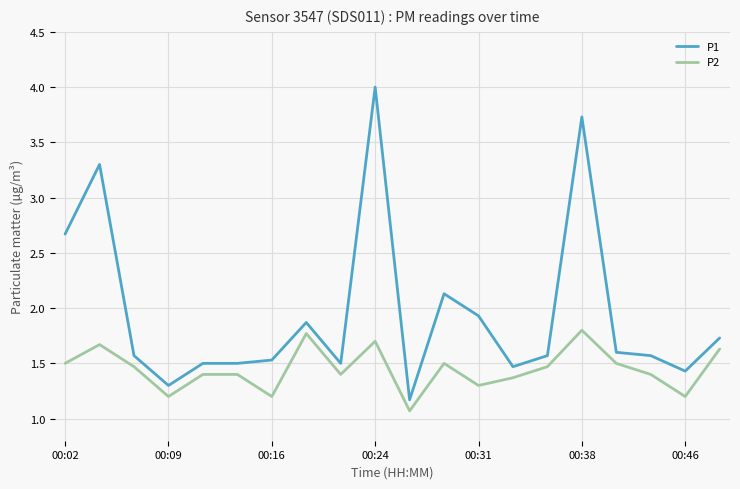

How many lines are shown in the chart?

2